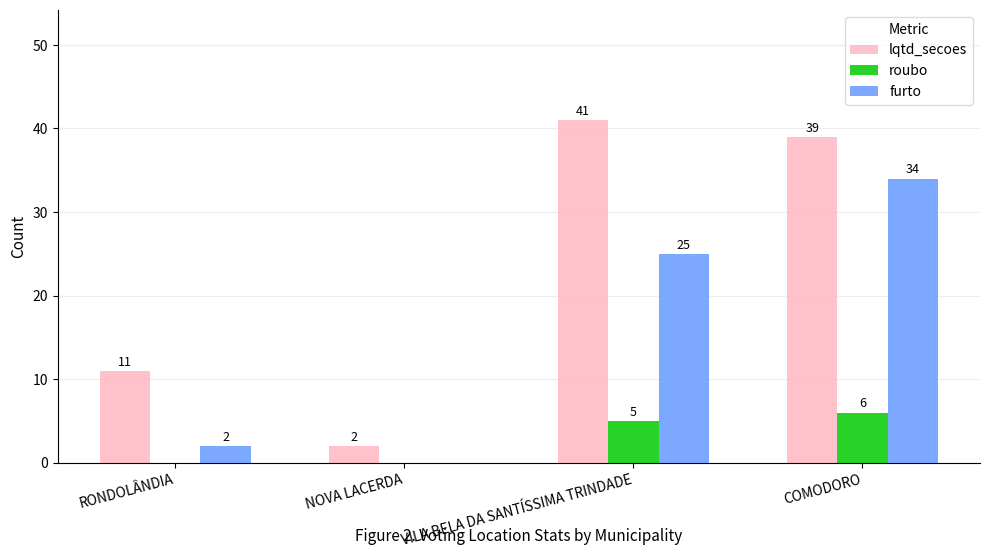

The value of lqtd_secoes at COMODORO is 16. True or false?

False